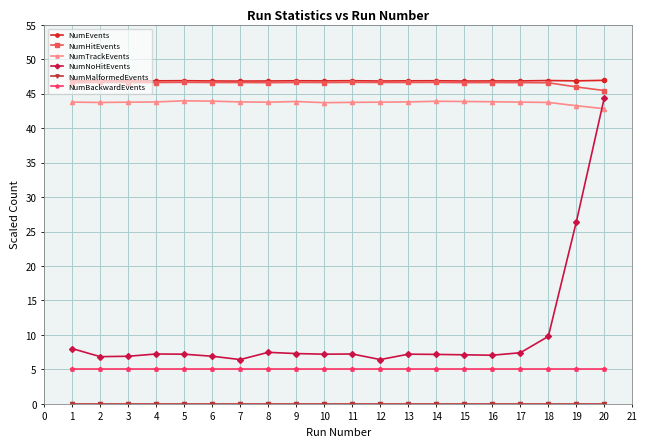

What is the difference between the highest and lowest values at 15?

46.8